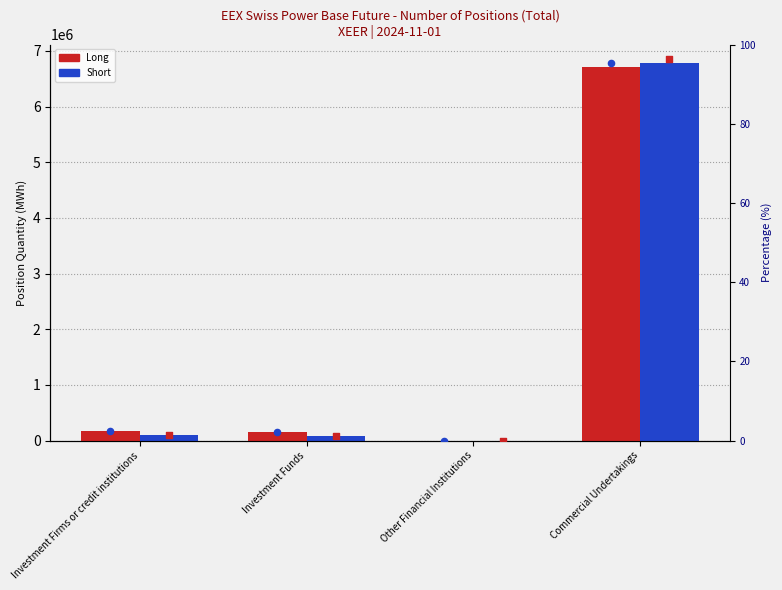

What is the total value across all series at Investment Firms or credit institutions?

261275.7